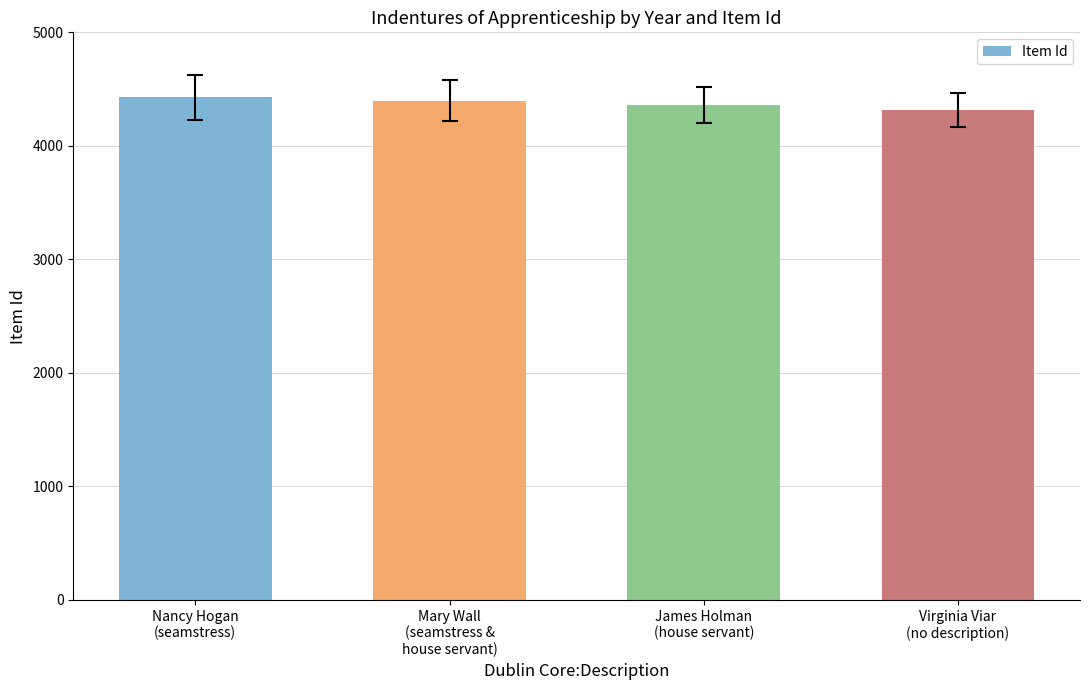

What is the sum of the values at Nancy Hogan
(seamstress) and Mary Wall
(seamstress &
house servant)?

8822